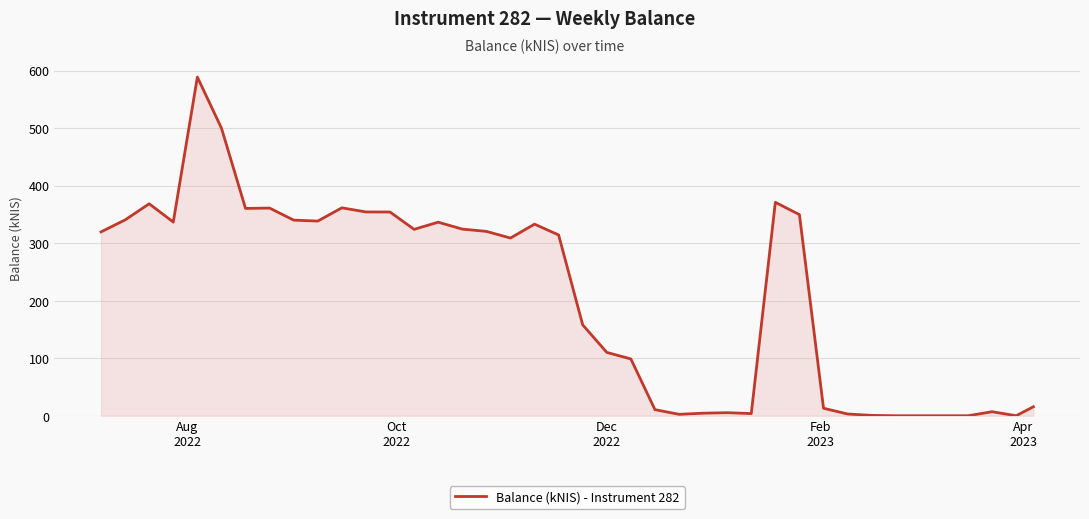

What is the difference between the maximum and minimum values?

588.6